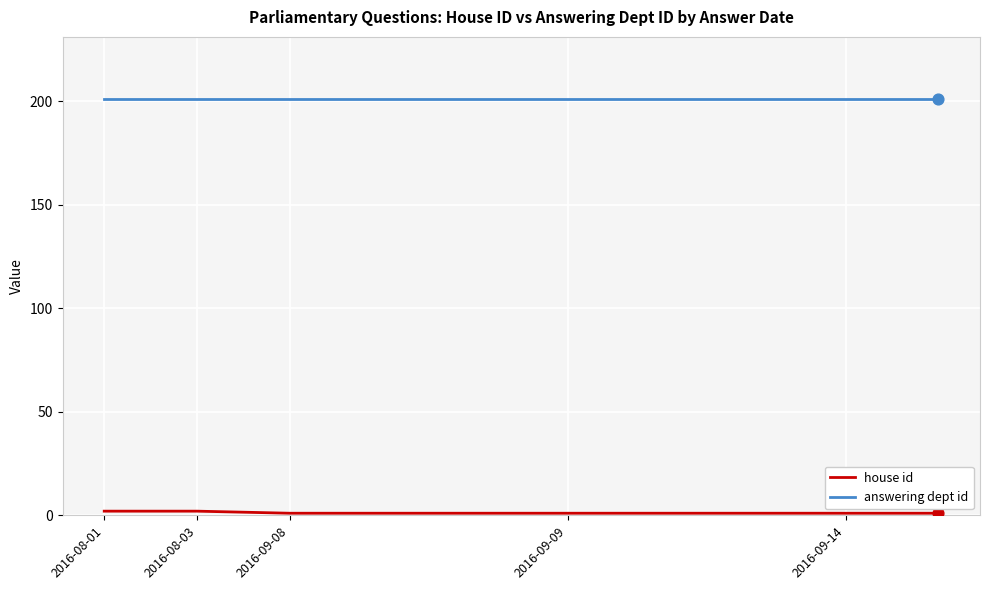

Which series has the largest total across all categories?

answering dept id